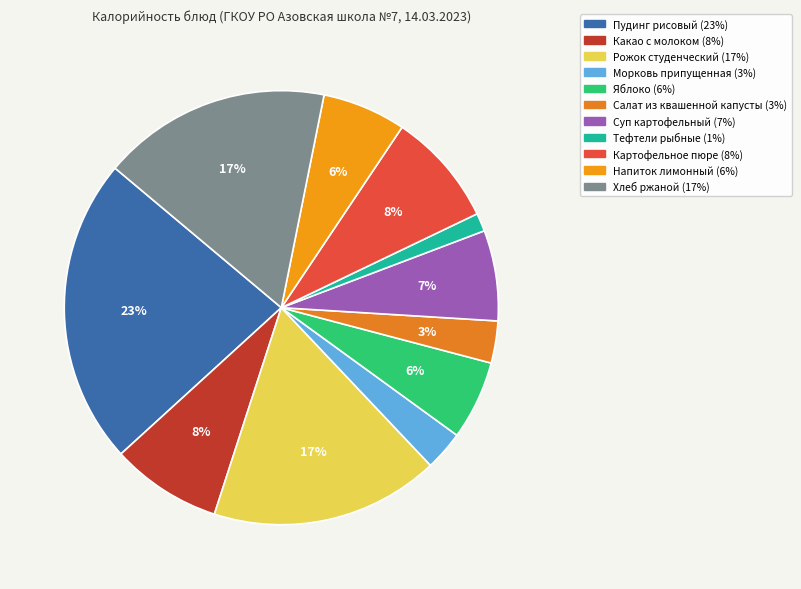

How many slices are in this pie chart?

11